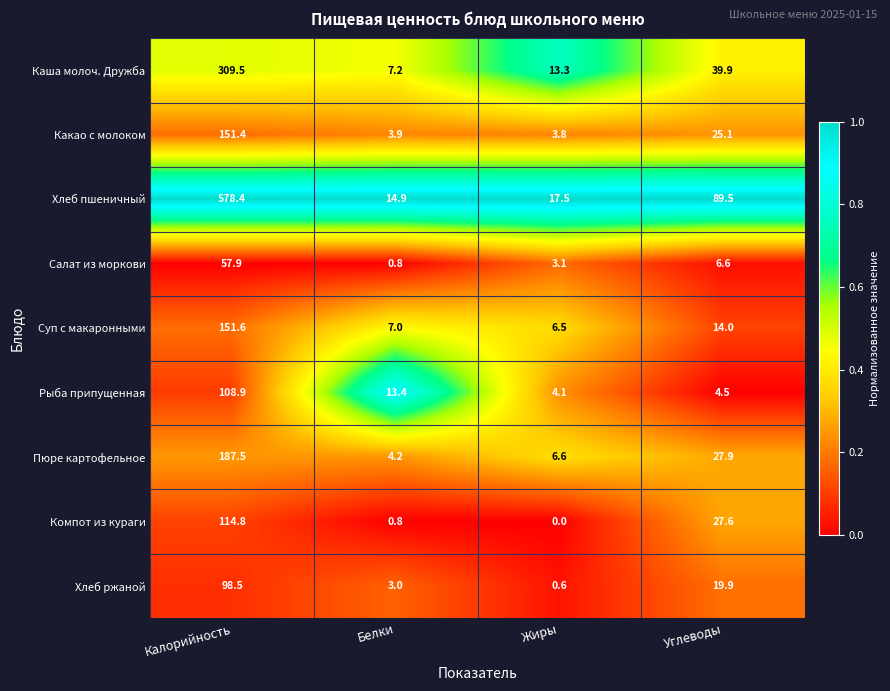

List the labels in order of Рыба припущенная value, largest first.

Калорийность, Белки, Углеводы, Жиры